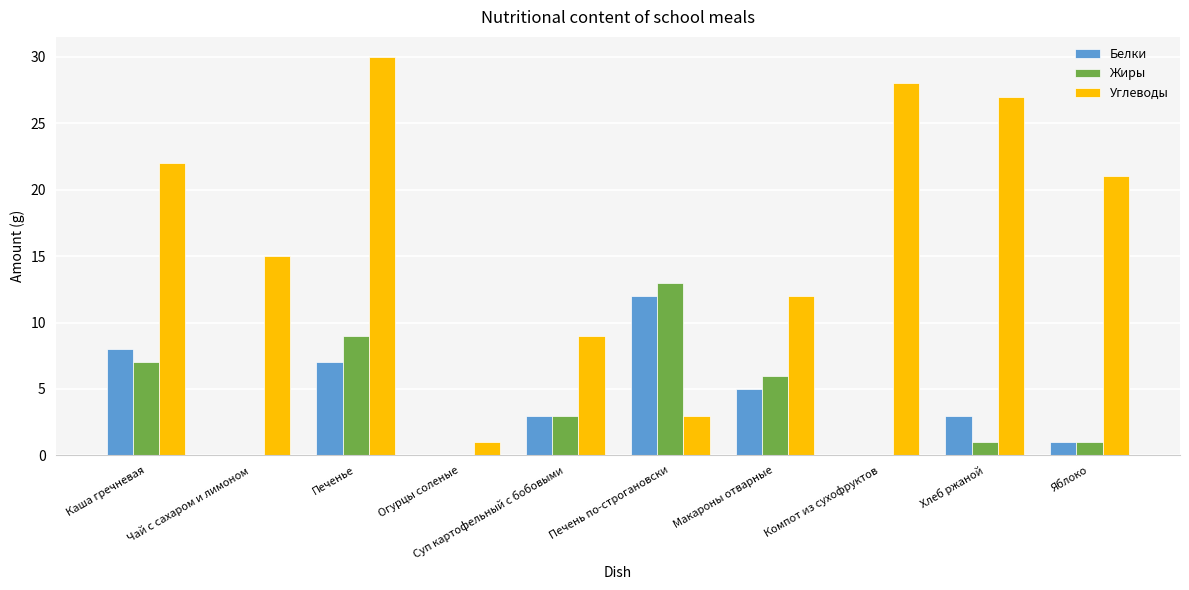

At which label does Белки first exceed 3?

Каша гречневая